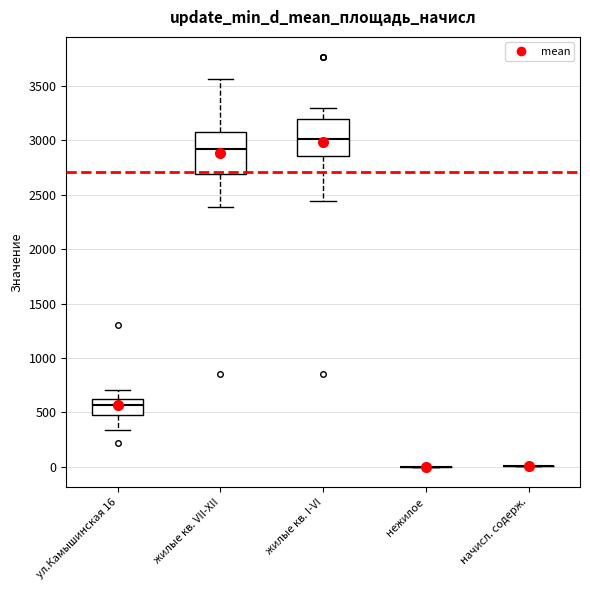

Reading left to right, transcribe this box plot: for each box, give where its median line is, the range the box spans, and where its two whiskers end, as read against the y-axis. The values are not printed on the chart, so give them approximately, as read against the axis.

ул.Камышинская 16: median 550, box 450 to 600, whiskers 350 to 700
жилые кв. VII-XII: median 2900, box 2700 to 3050, whiskers 2400 to 3550
жилые кв. I-VI: median 3000, box 2850 to 3200, whiskers 2450 to 3300
нежилое: box collapsed to a line at 0, whiskers 0 to 0
начисл. содерж.: box collapsed to a line at 0, whiskers 0 to 0